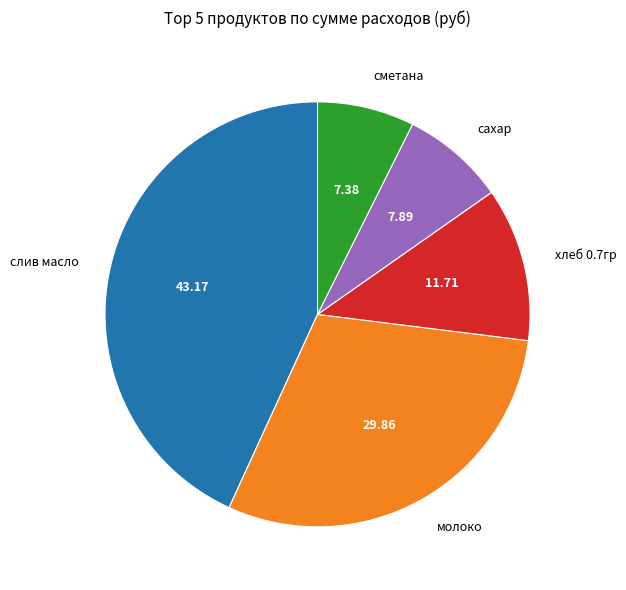

How many segments does this pie chart have?

5